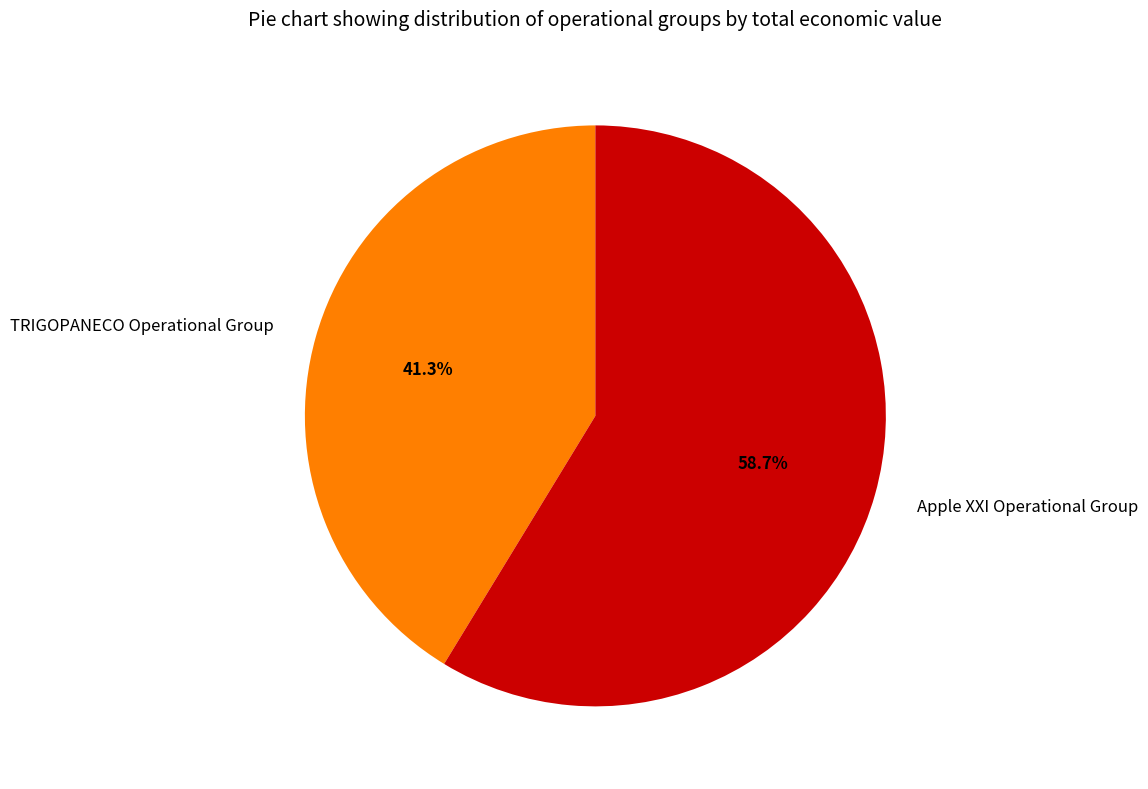

How many segments does this pie chart have?

2